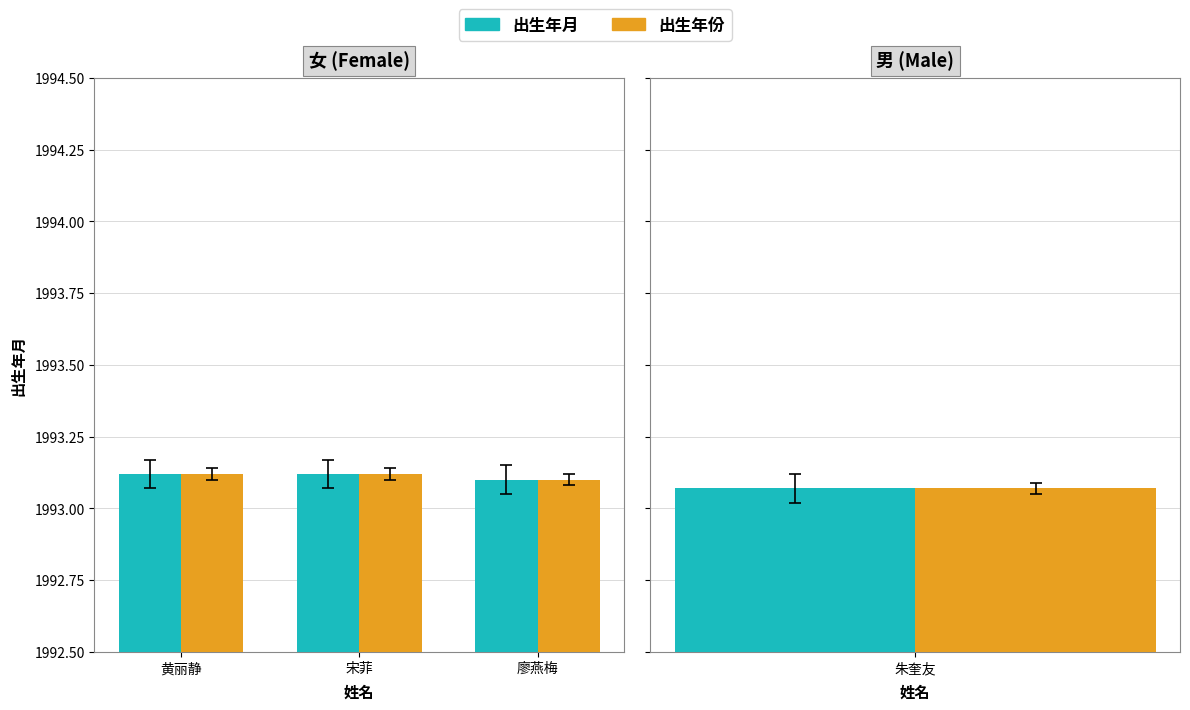

What is the minimum value shown in the chart?

1993.1